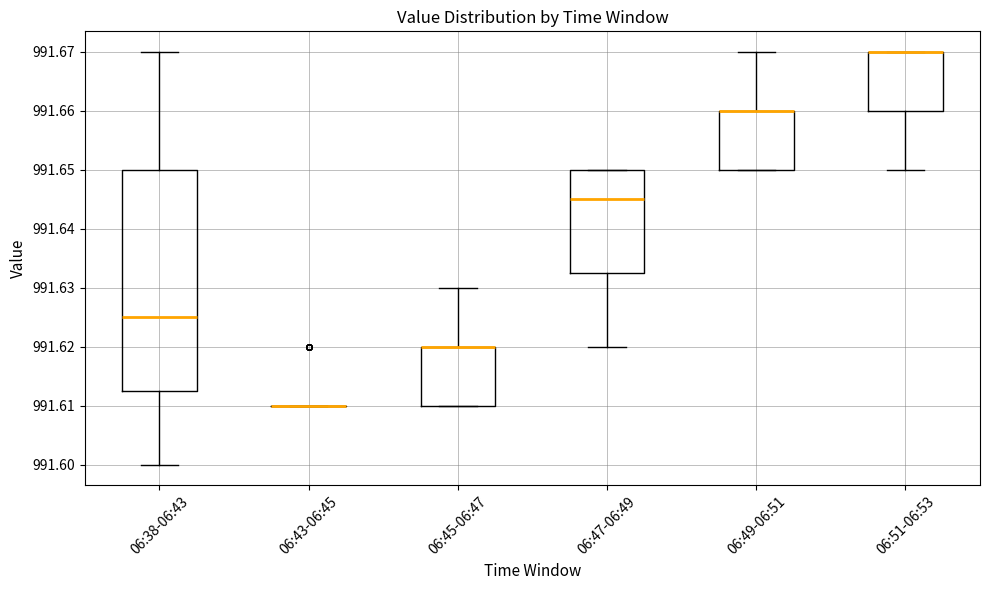

Reading left to right, read every box against the y-axis: the position of its median line, the range the box covers, and the ends of its whiskers. The values are not printed on the chart, so give them approximately, as read against the axis.

06:38-06:43: median 991.625, box 991.613 to 991.650, whiskers 991.600 to 991.670
06:43-06:45: box collapsed to a line at 991.610, whiskers 991.610 to 991.610
06:45-06:47: median 991.620 (drawn on the box's upper edge), box 991.610 to 991.620, whiskers 991.610 to 991.630
06:47-06:49: median 991.645, box 991.633 to 991.650, whiskers 991.620 to 991.650
06:49-06:51: median 991.660 (drawn on the box's upper edge), box 991.650 to 991.660, whiskers 991.650 to 991.670
06:51-06:53: median 991.670 (drawn on the box's upper edge), box 991.660 to 991.670, whiskers 991.650 to 991.670